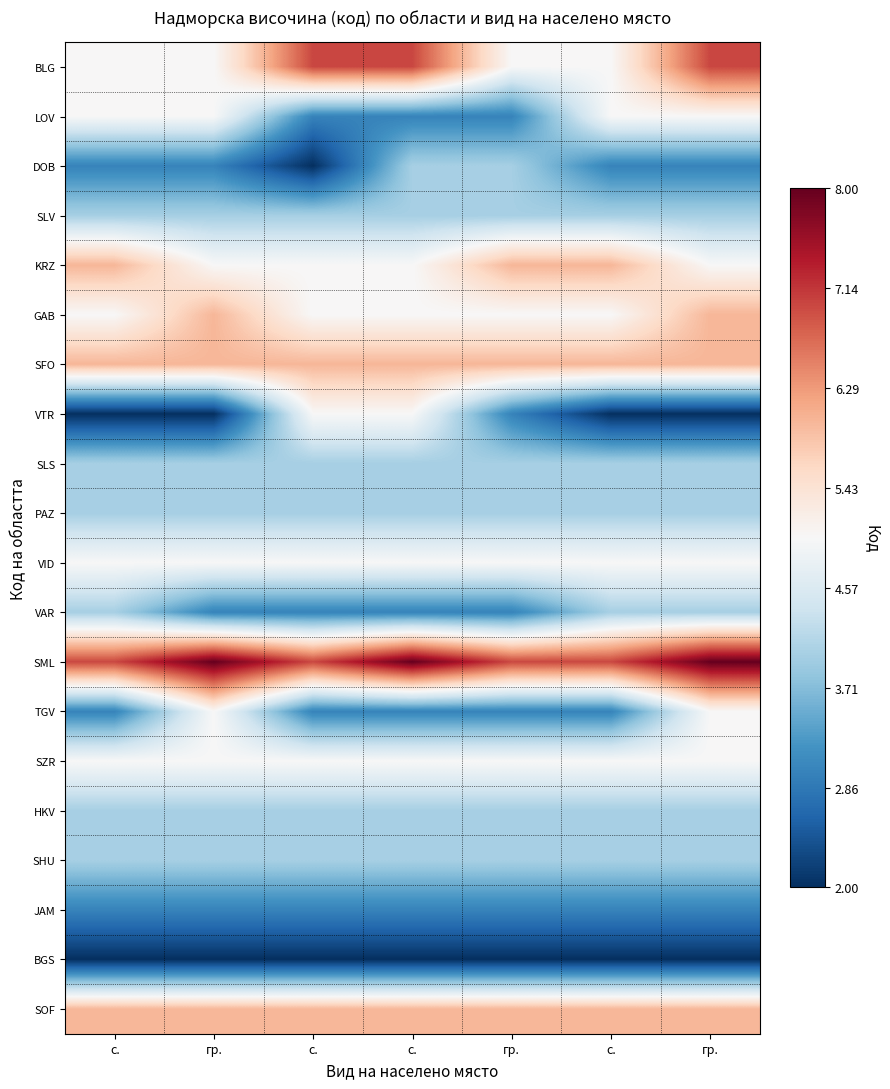

What is the difference between the highest and lowest values at гр.?

6